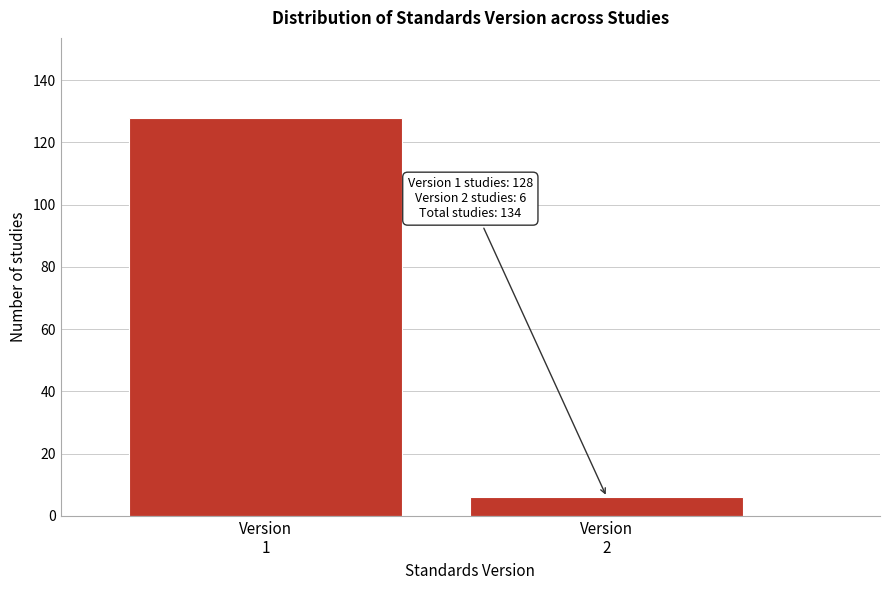

Reading left to right, extract all data points from this chart.

128	6